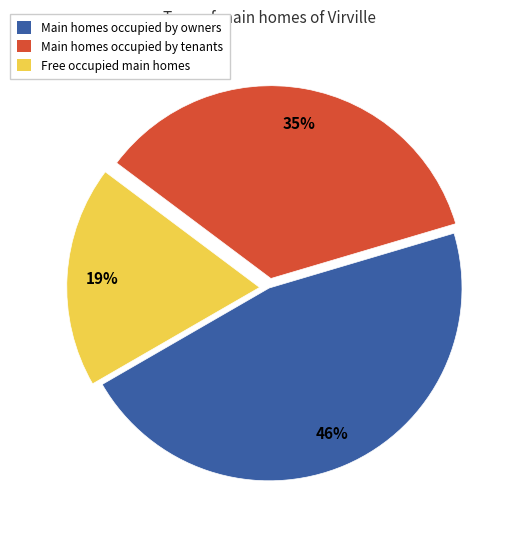

To the nearest percent, what is the average slice percentage?

33%